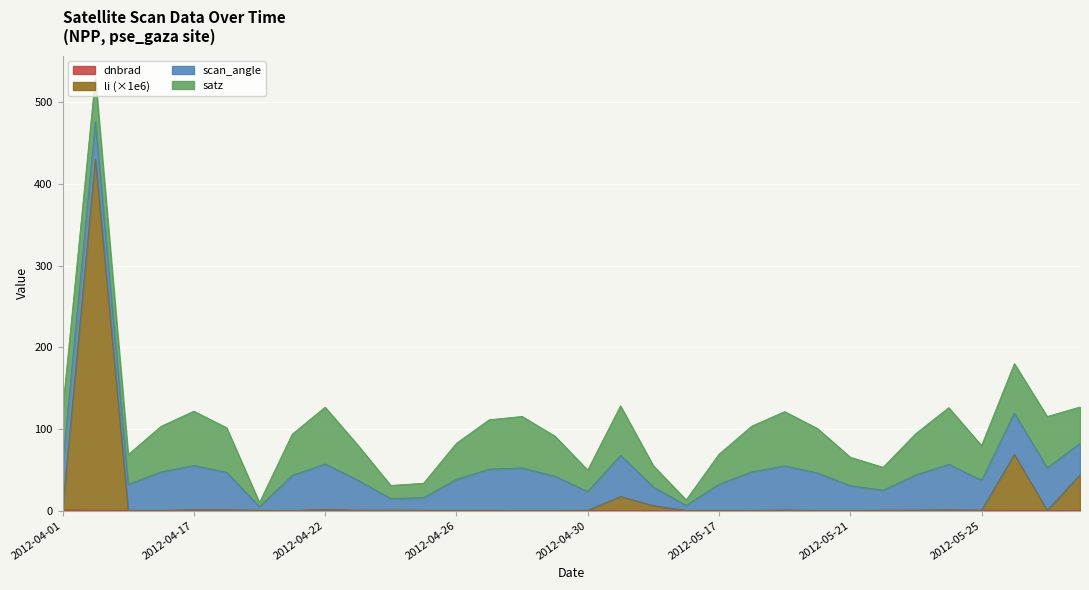

Does the chart display data point markers on the line(s)?

No